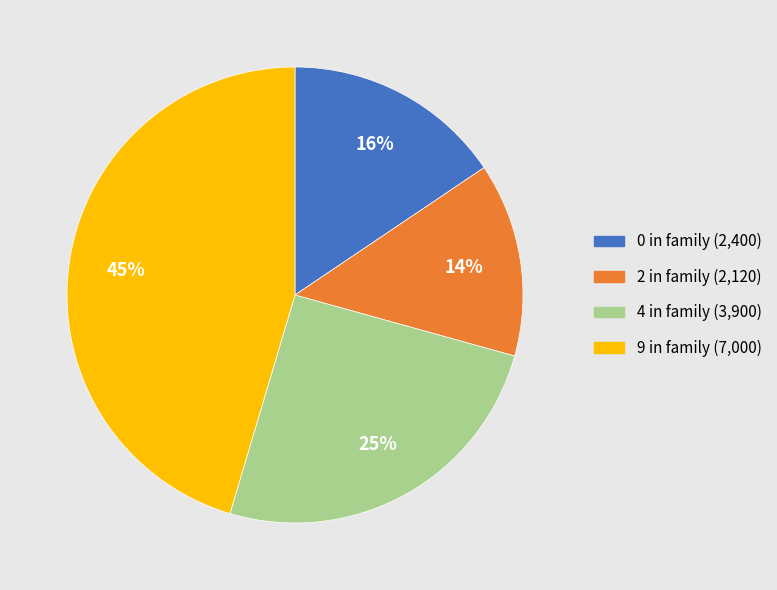

Which slice is the largest?

9 in family